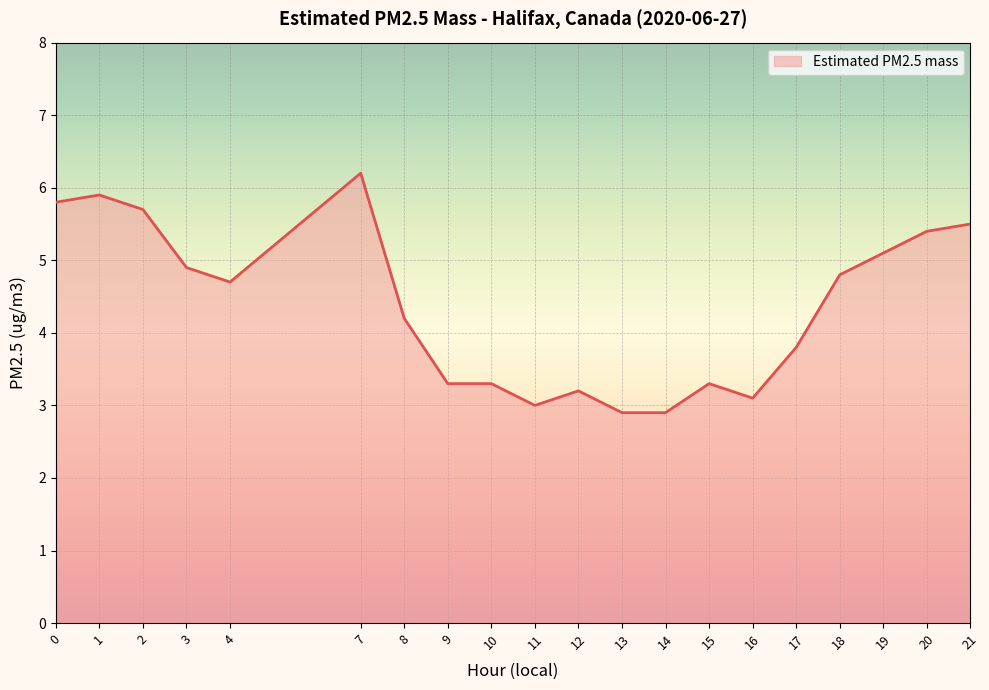

Which has a higher value, 1 or 19?

1